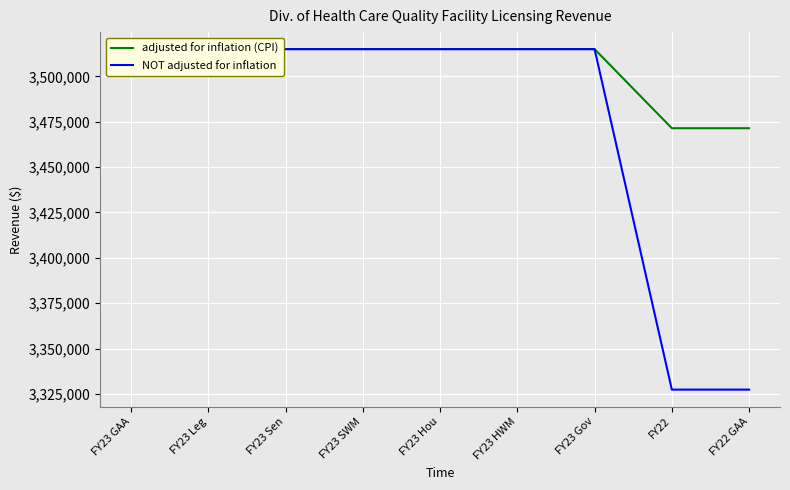

True or false: adjusted for inflation (CPI) and NOT adjusted for inflation cross at least once.

False